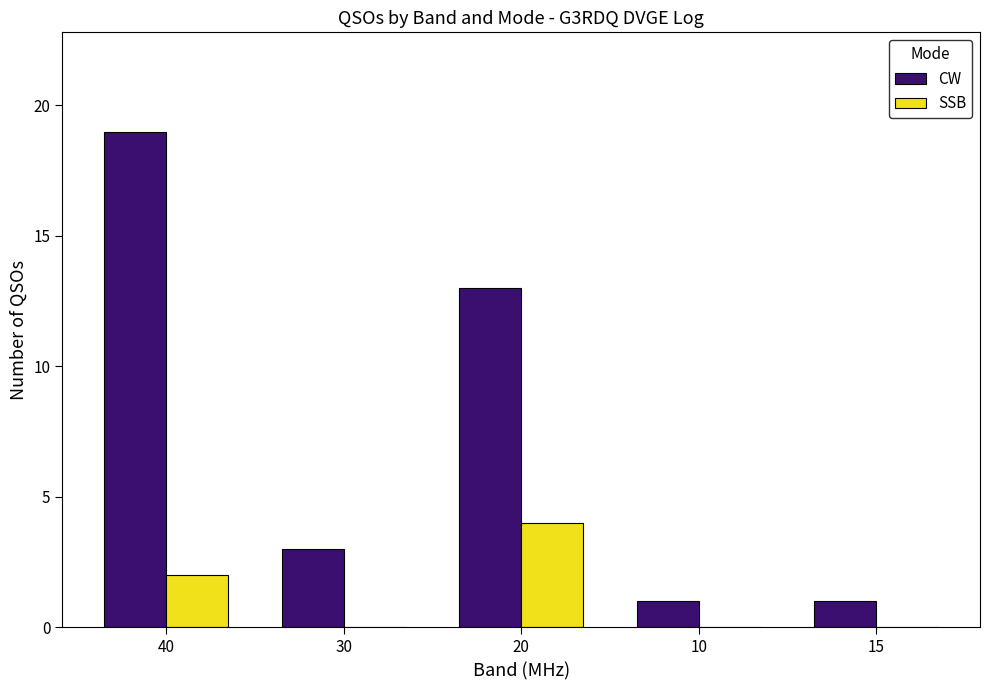

At which category is the sum across all series the highest?

40